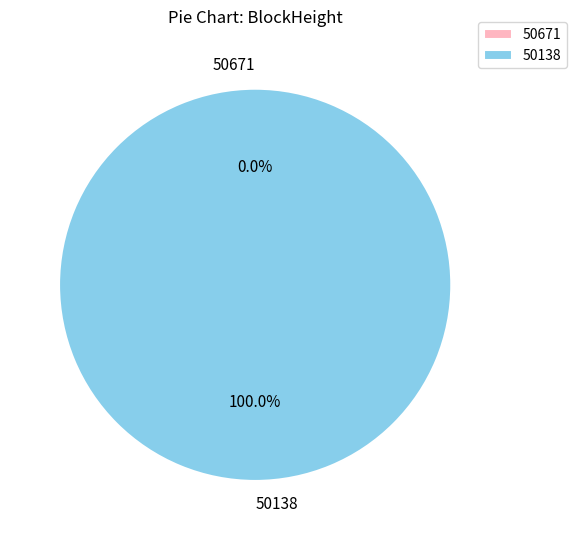

Is the sum of 50138 and 50671 greater than half?

Yes